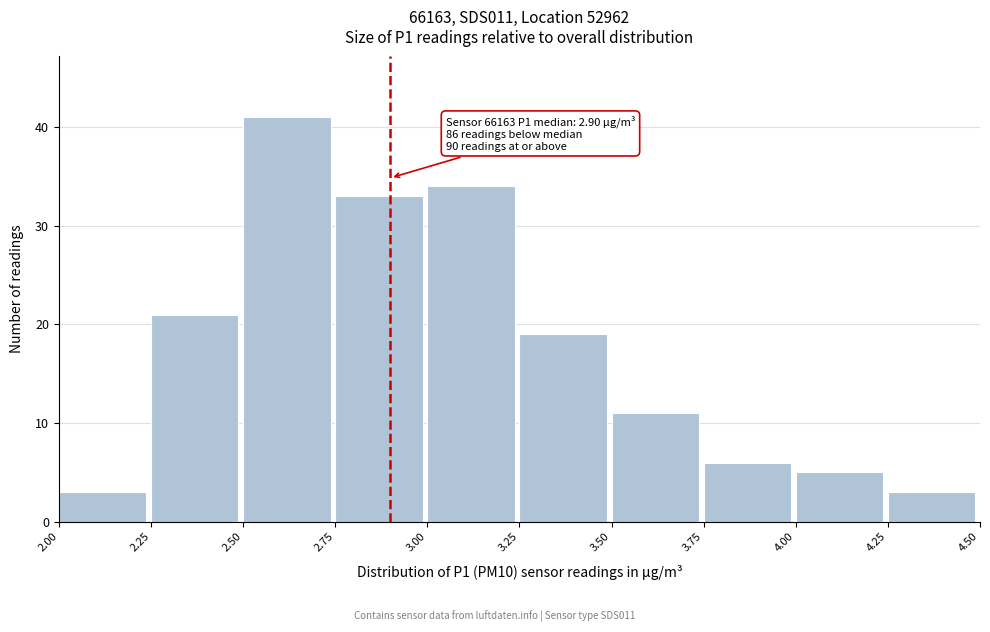

Over which range of the x-axis is the bar tallest?

2.50 to 2.75